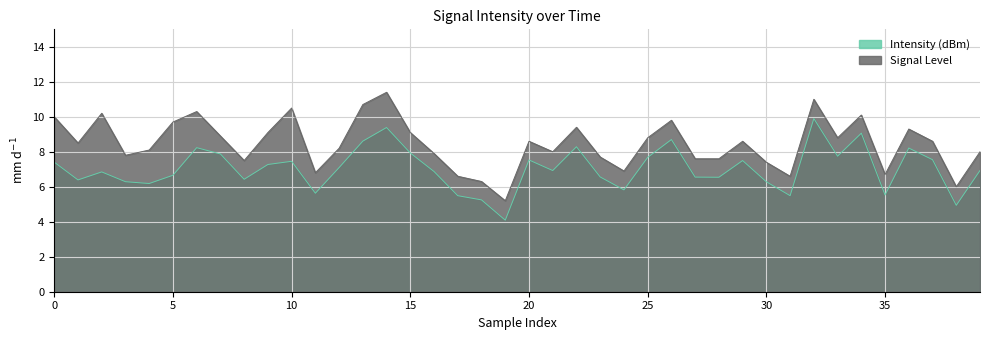

Where is Intensity (dBm) nearest to the value 6?

24